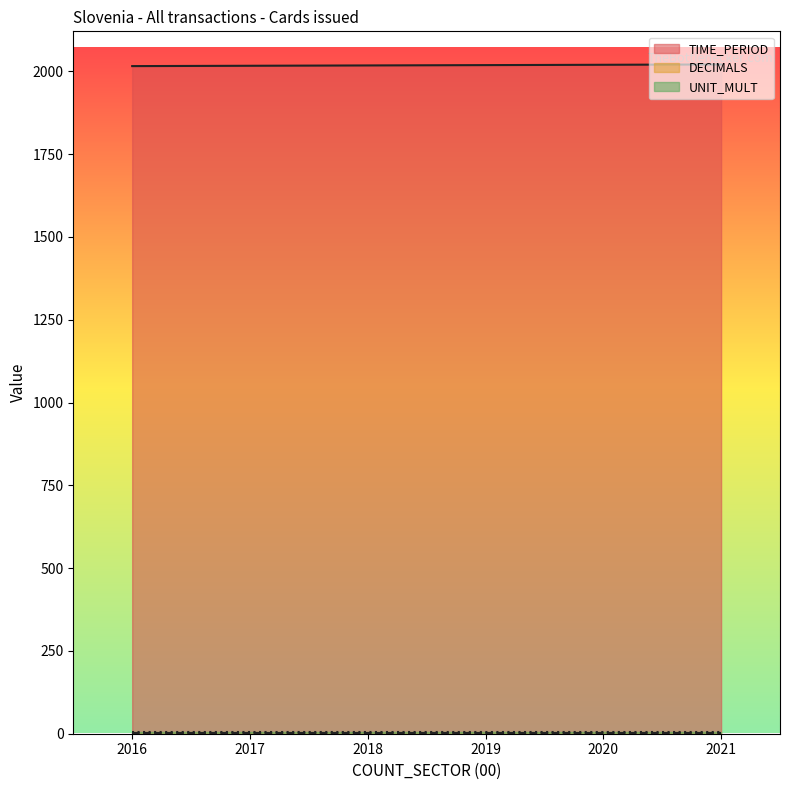

What is the total value across all series at 2021?

2030